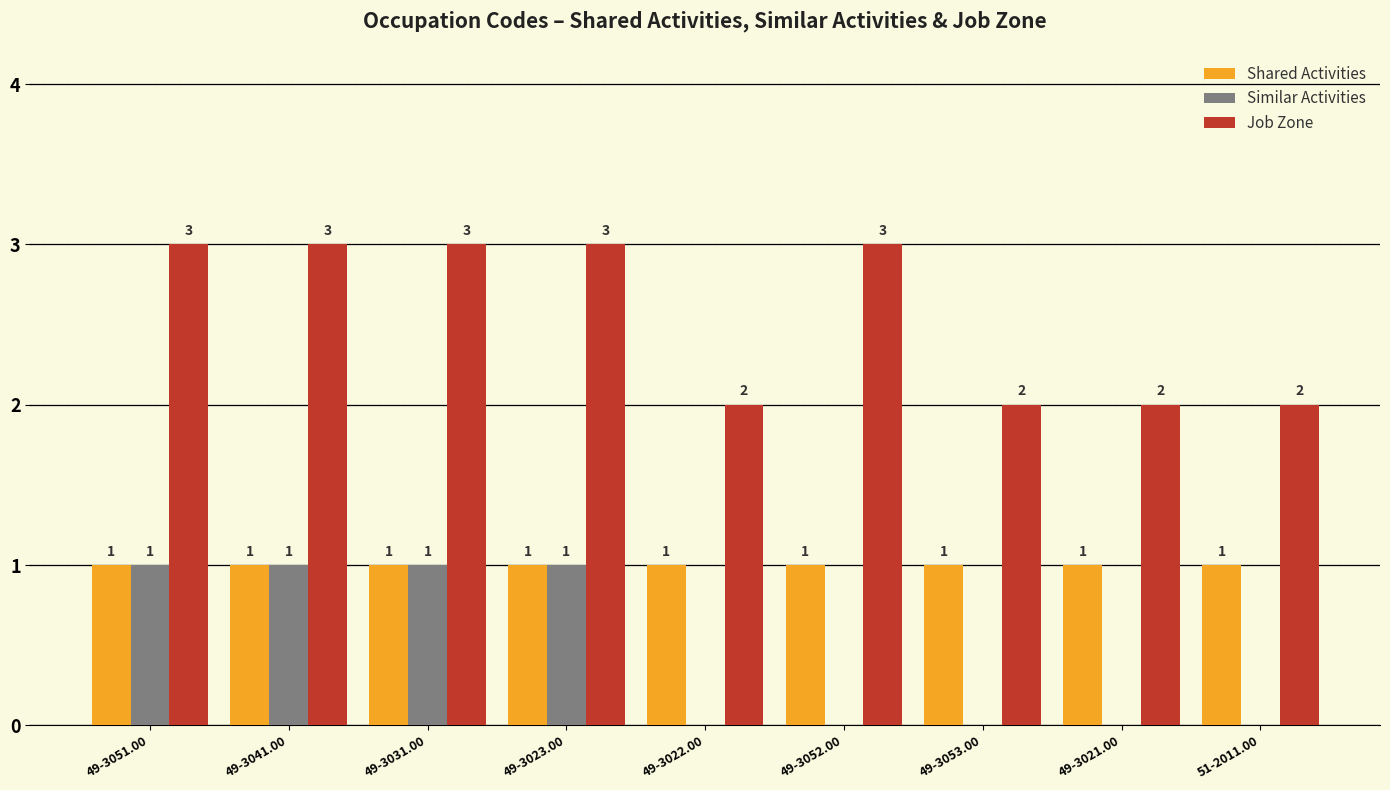

What is the sum of the Job Zone values at 49-3051.00 and 51-2011.00?

5